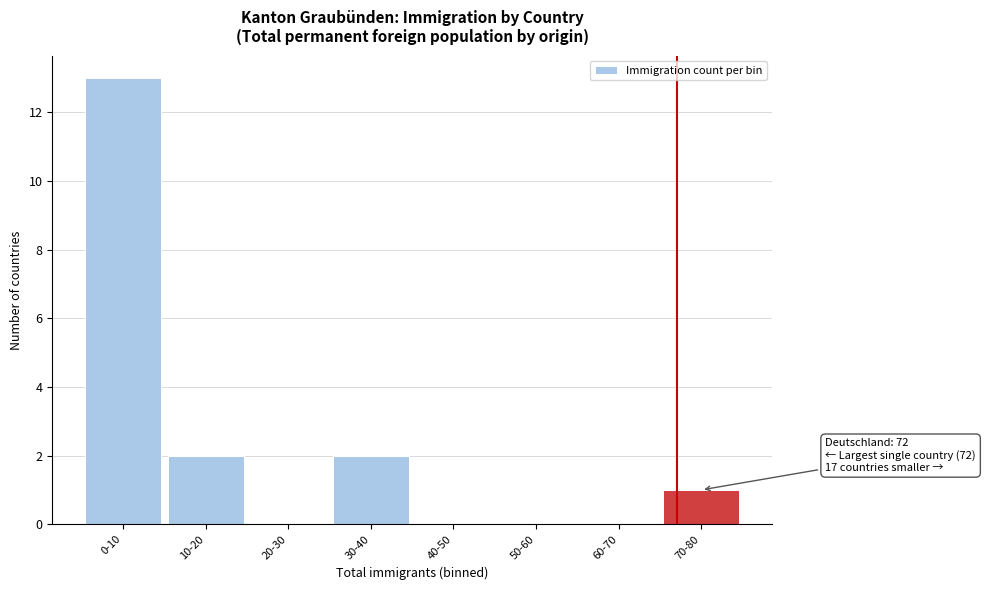

Reading right to left, extract all data points from this chart.

70-80=1	60-70=0	50-60=0	40-50=0	30-40=2	20-30=0	10-20=2	0-10=13